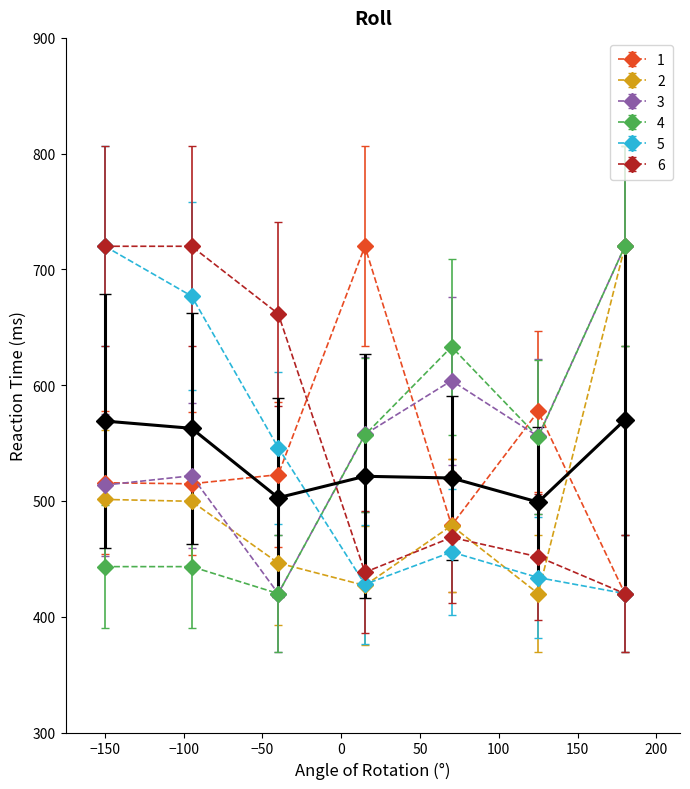

What is the greatest value displayed?

720.0